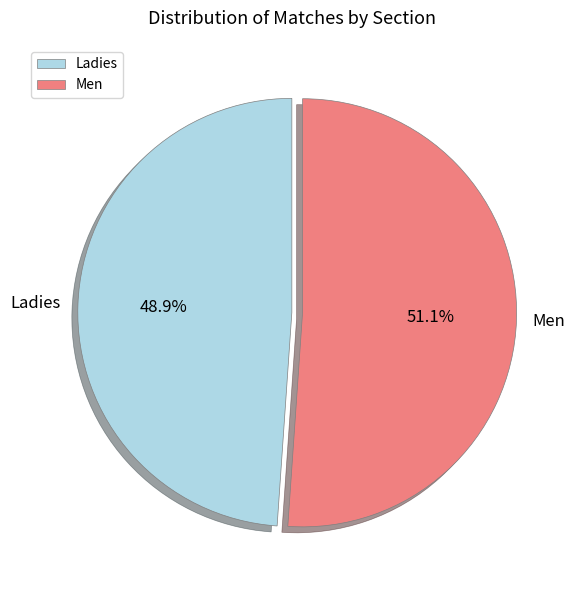

To the nearest percent, what is the average slice percentage?

50%